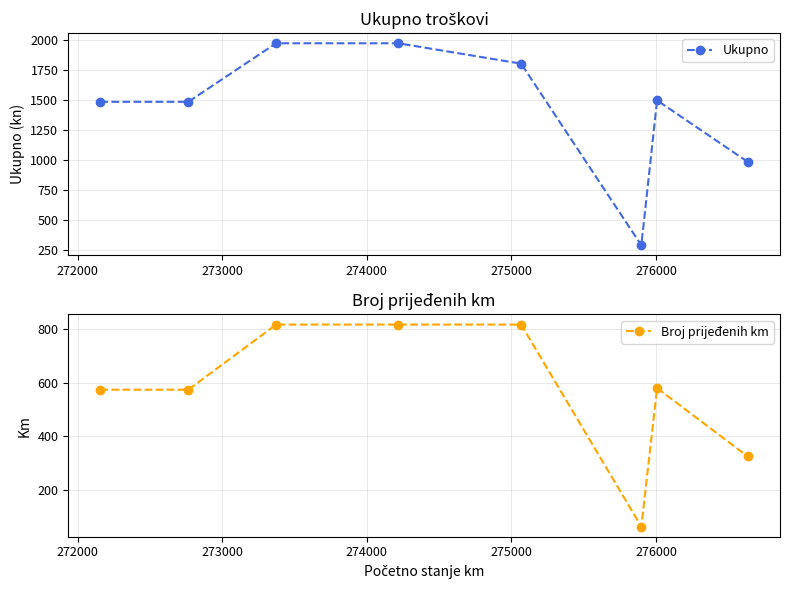

What is the minimum value for Broj prijeđenih km?

61